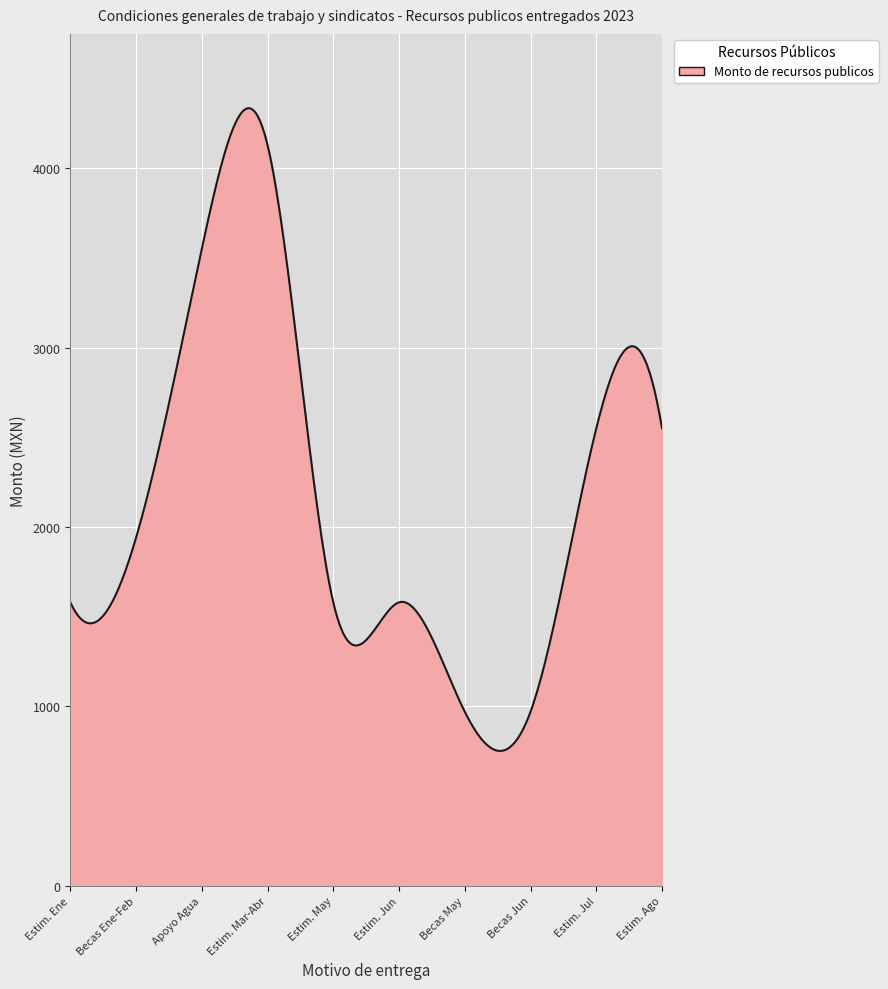

What is the greatest value displayed?

4335.3